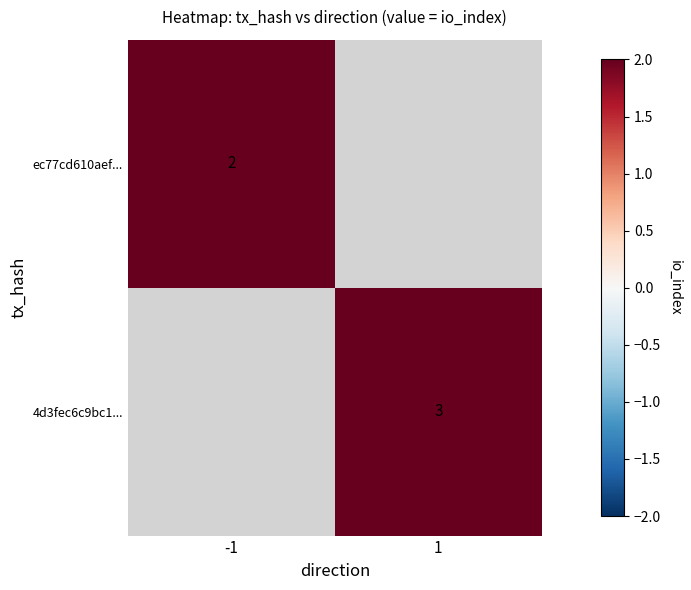

True or false: ec77cd610aef... has a value of 2 at -1.

True